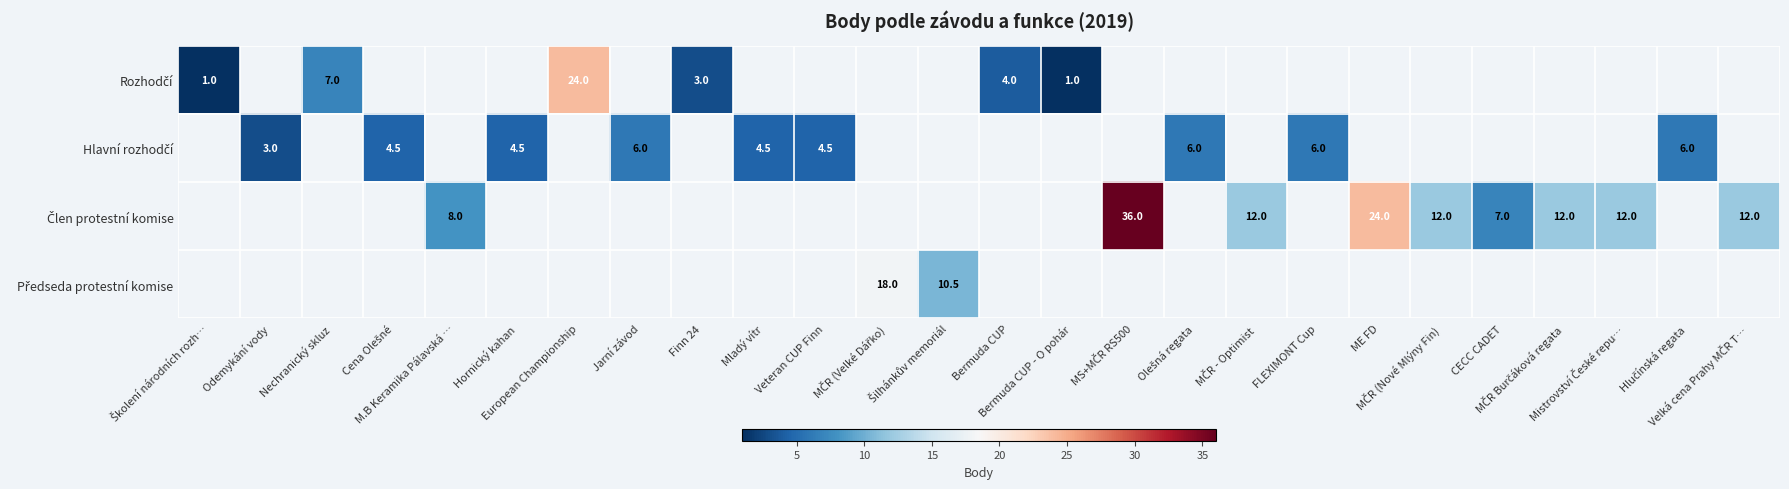

What is the highest value of the Rozhodčí series?

24.0